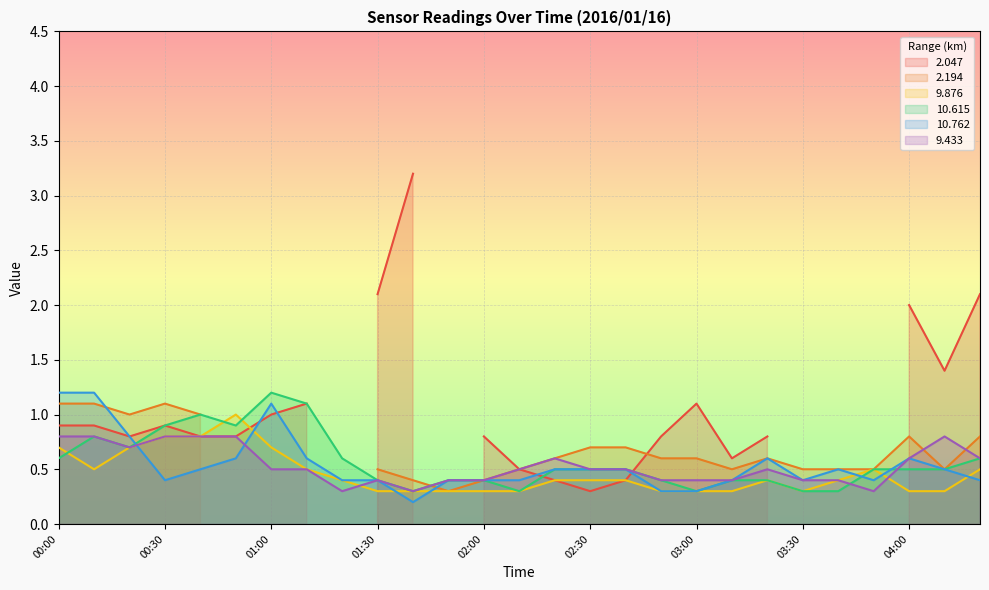

What is the label of the 5th point from the left?

00:40